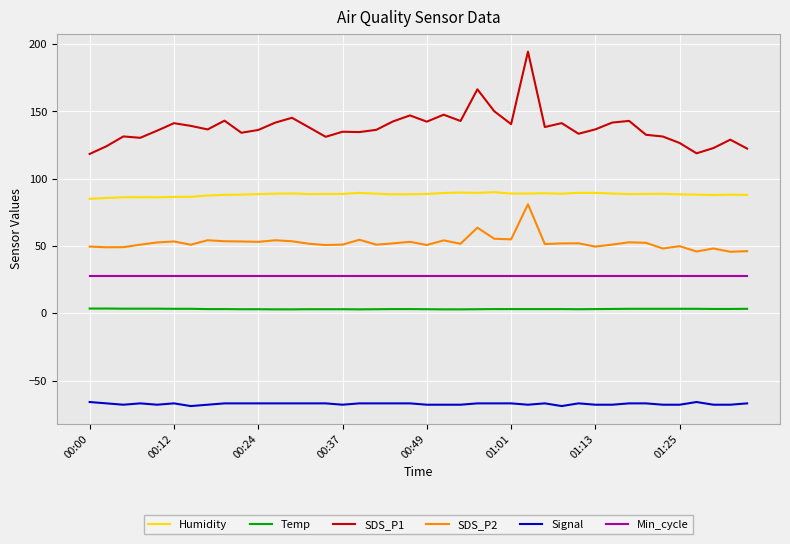

How many lines are shown in the chart?

6